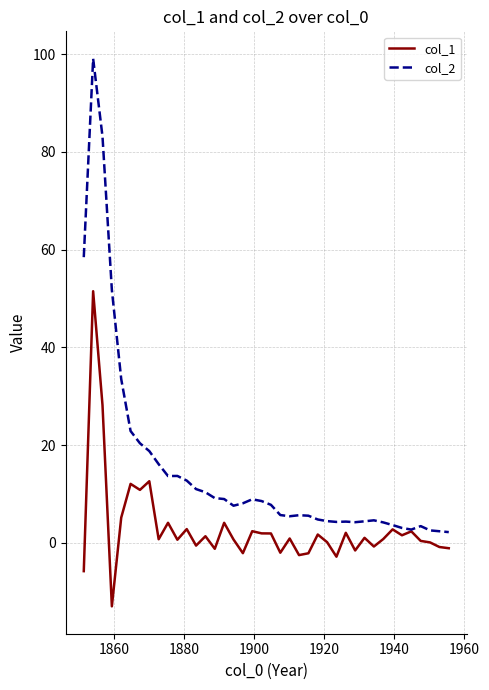

In col_1, how many points are higher than both neighbors (excluding endpoints)?

14